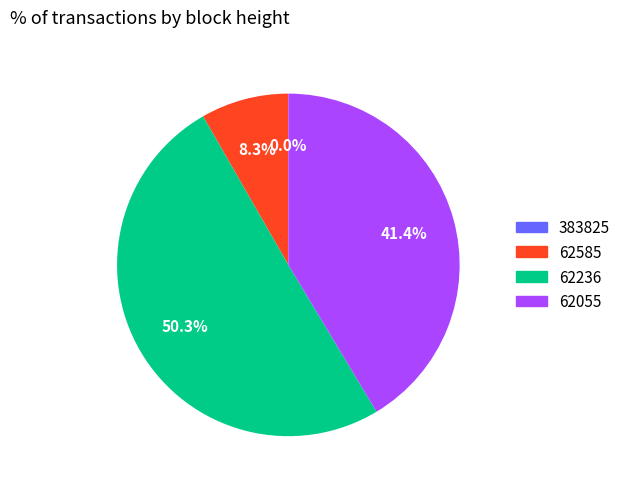

What is the smallest slice in the pie chart?

383825